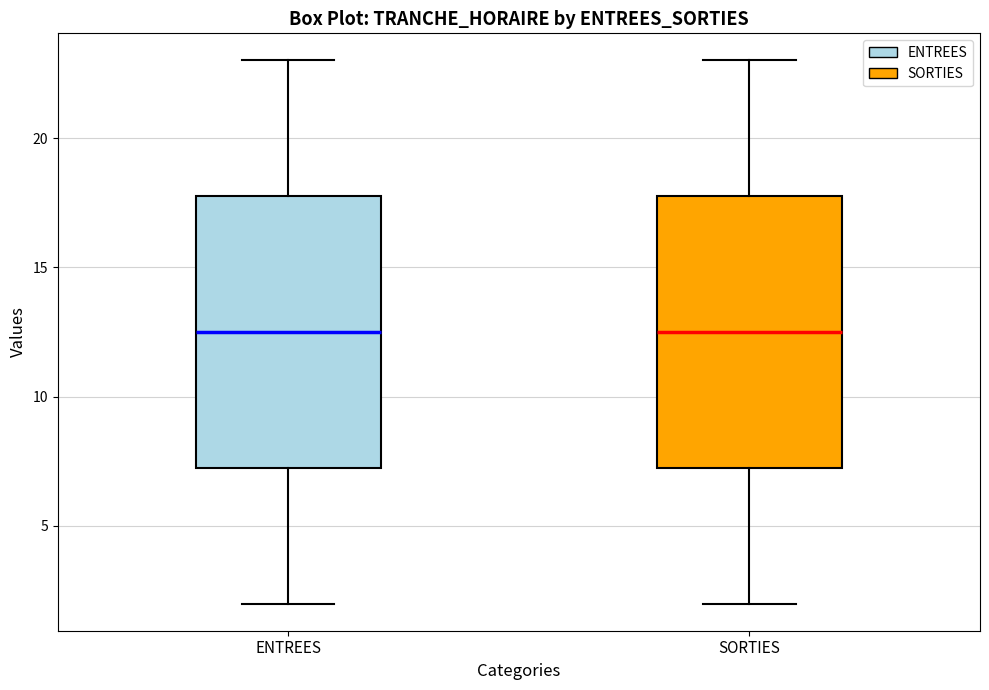

Reading left to right, transcribe this box plot: for each box, give where its median line is, the range the box spans, and where its two whiskers end, as read against the y-axis. The values are not printed on the chart, so give them approximately, as read against the axis.

ENTREES: median 12.5, box 7.5 to 18.0, whiskers 2.0 to 23.0
SORTIES: median 12.5, box 7.5 to 18.0, whiskers 2.0 to 23.0